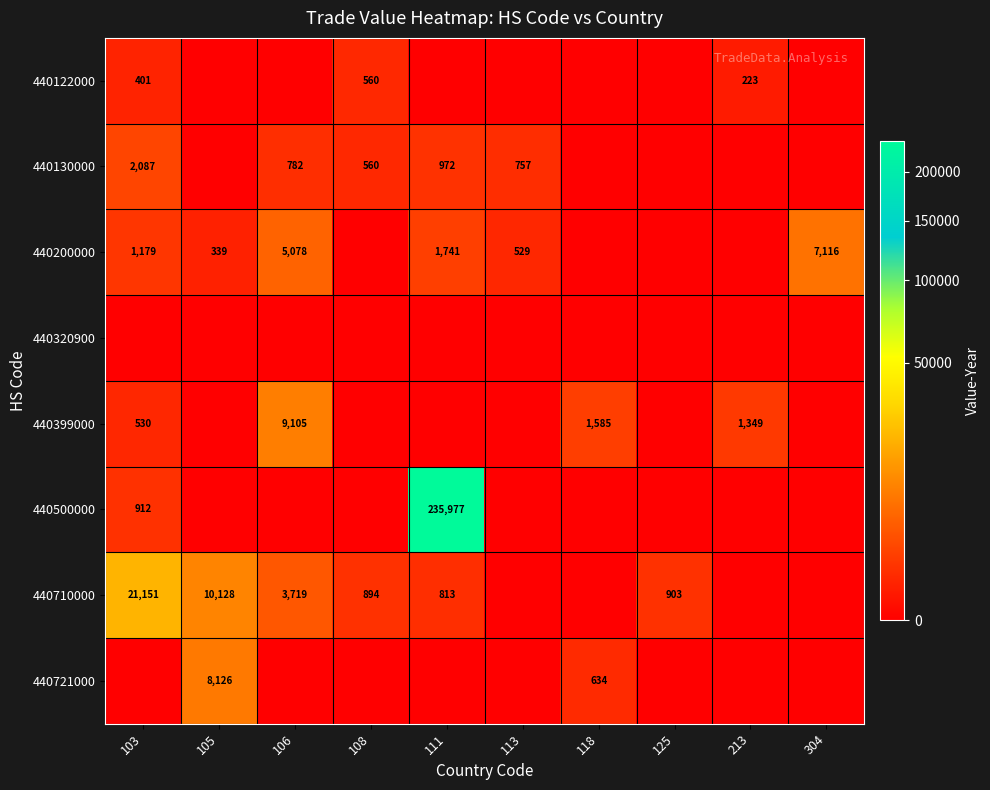

The value of 440130000 at 103 is 1111. True or false?

False